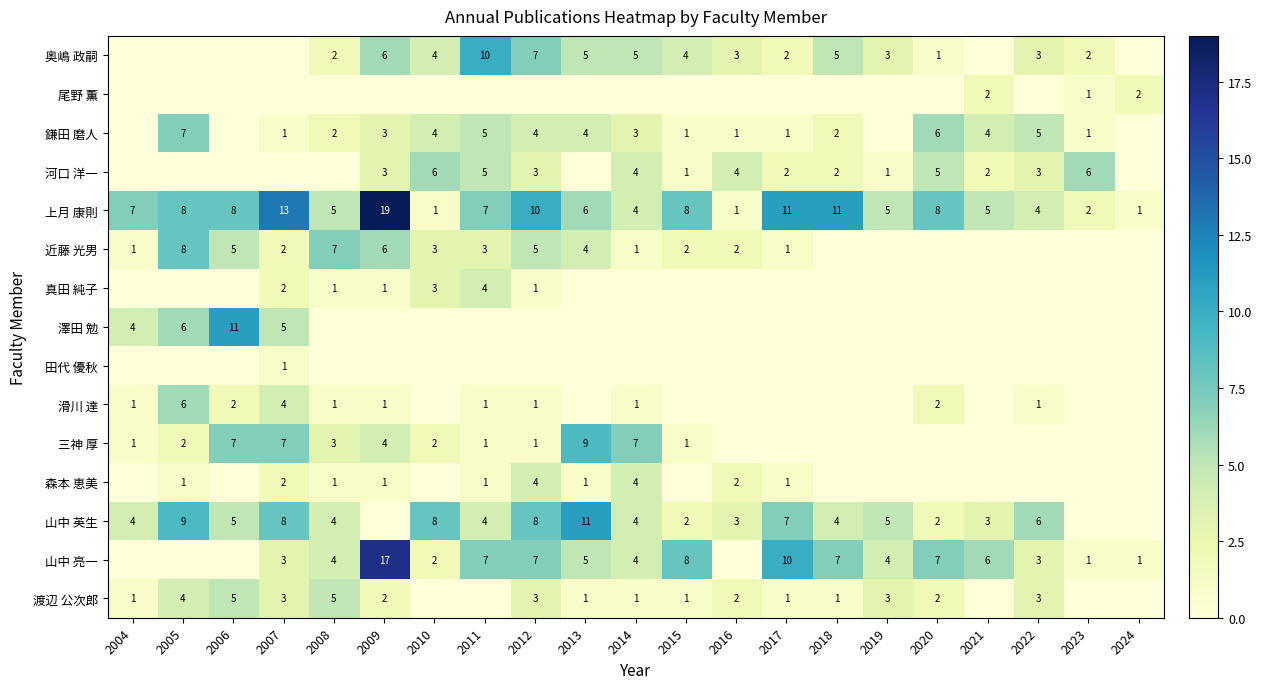

Read the 上月 康則 value at 2005, to the nearest 5.

10